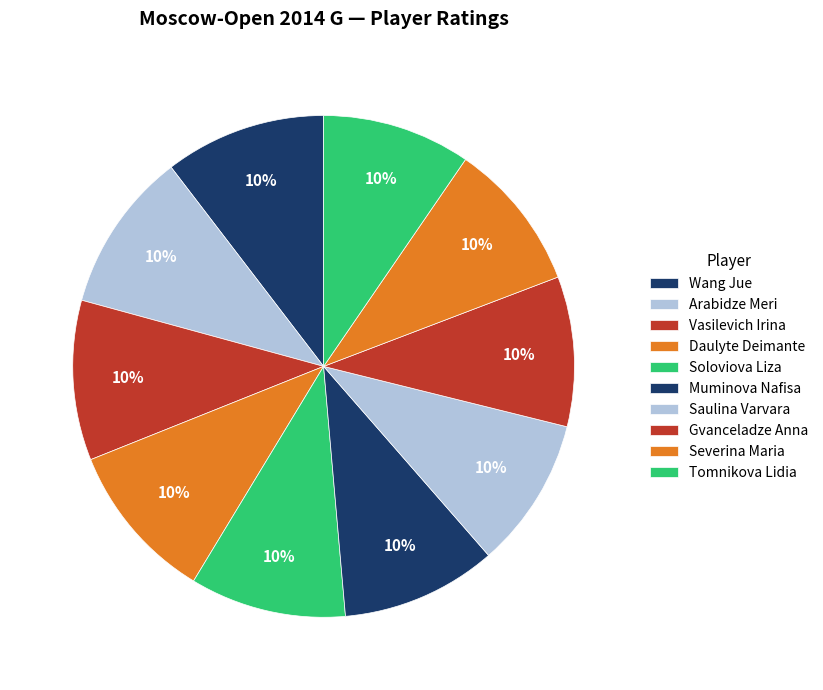

Rank the categories by value from lowest to highest.

Tomnikova Lidia, Severina Maria, Gvanceladze Anna, Saulina Varvara, Muminova Nafisa, Soloviova Liza, Daulyte Deimante, Vasilevich Irina, Arabidze Meri, Wang Jue